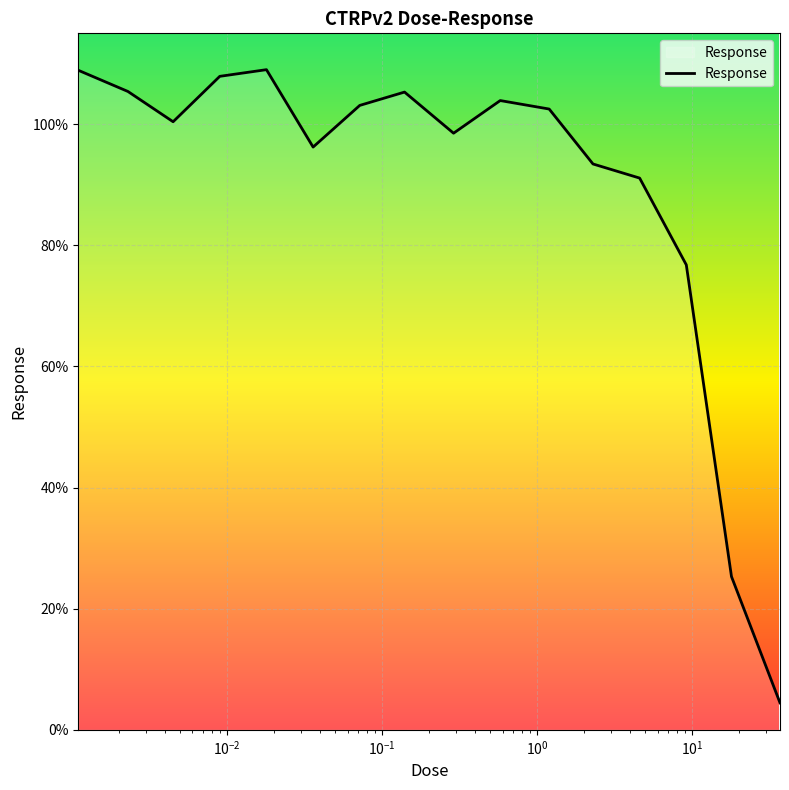

What is the minimum value shown in the chart?

4.5